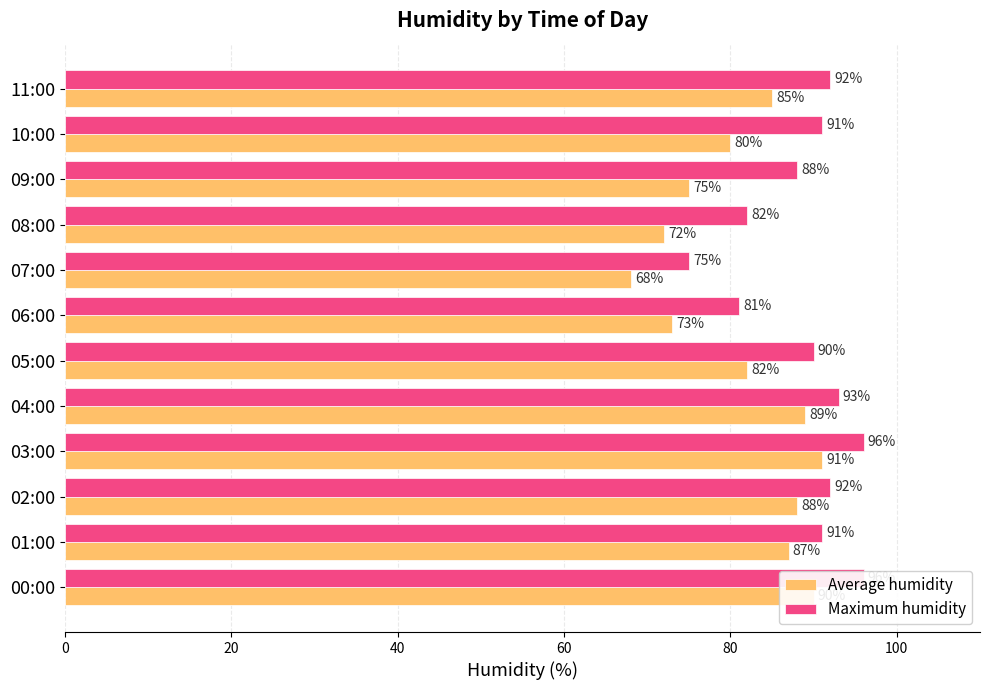

The Average humidity series shows 75 at 09:00. True or false?

True